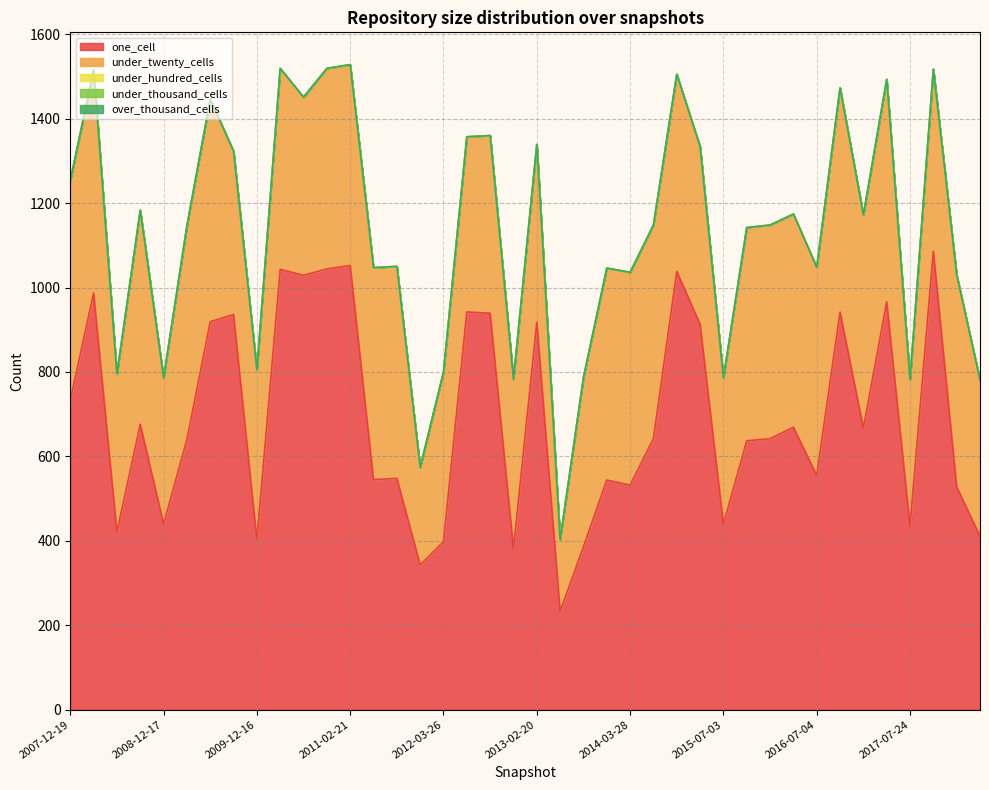

At how many categories does at least one series exceed 973?

7